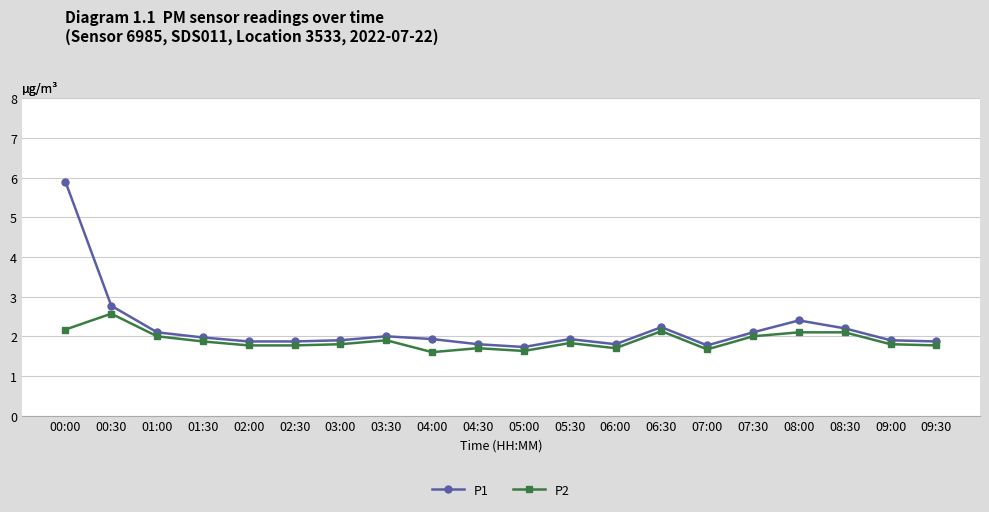

What is the difference between the highest and lowest values at 07:00?

0.1